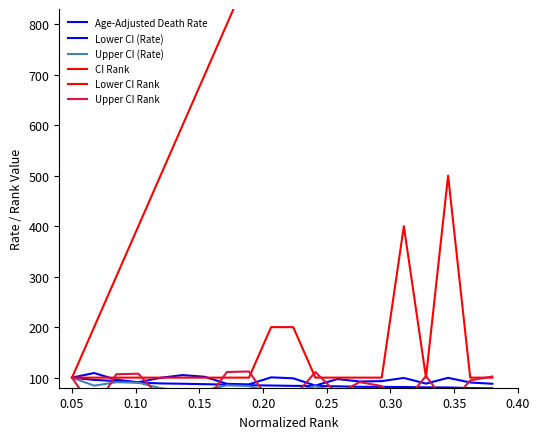

What is the sum of all Age-Adjusted Death Rate values?

1712.0